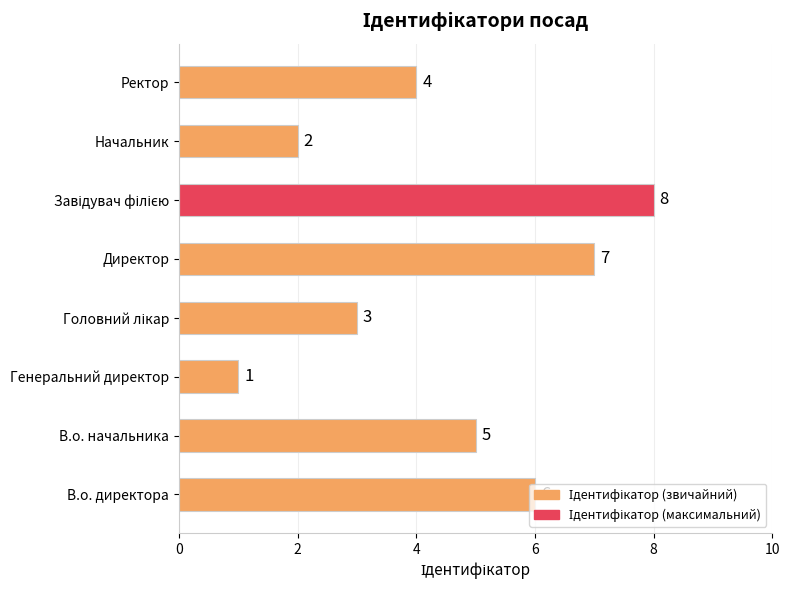

Where is the data nearest to the value 4?

Ректор